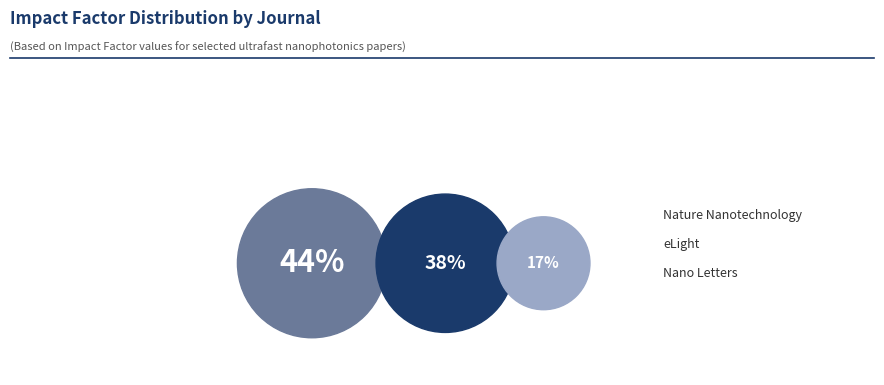

To the nearest percent, what is the average slice percentage?

33%